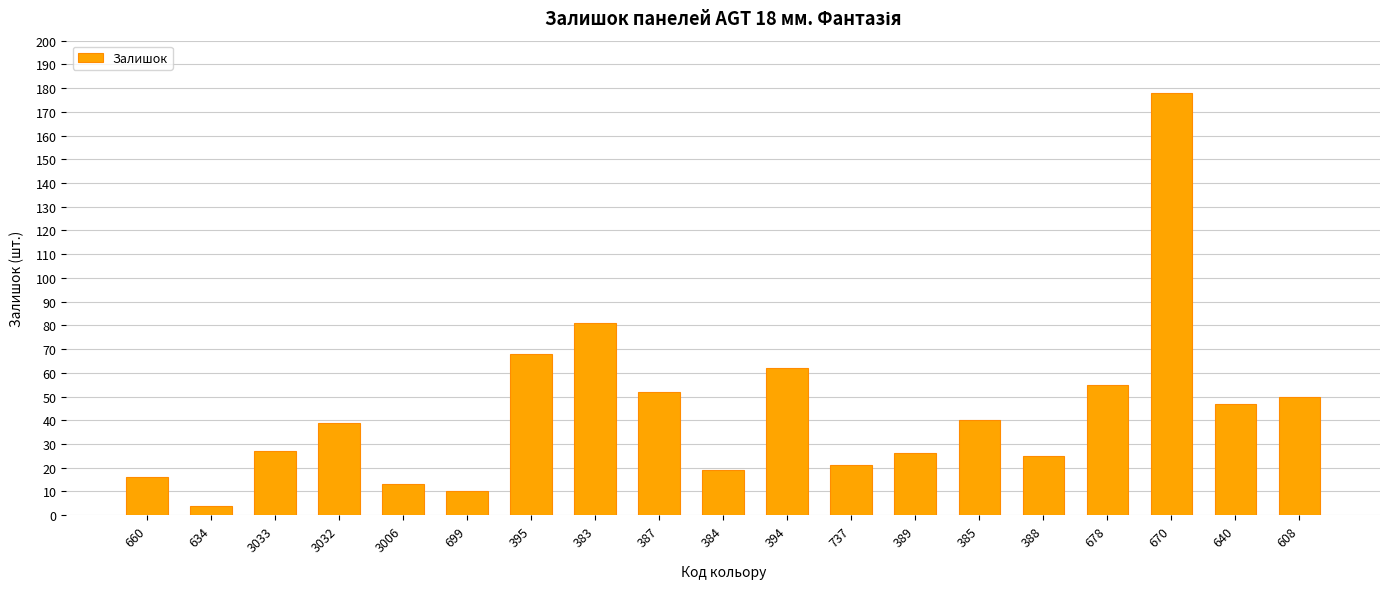

What is the minimum value shown in the chart?

4